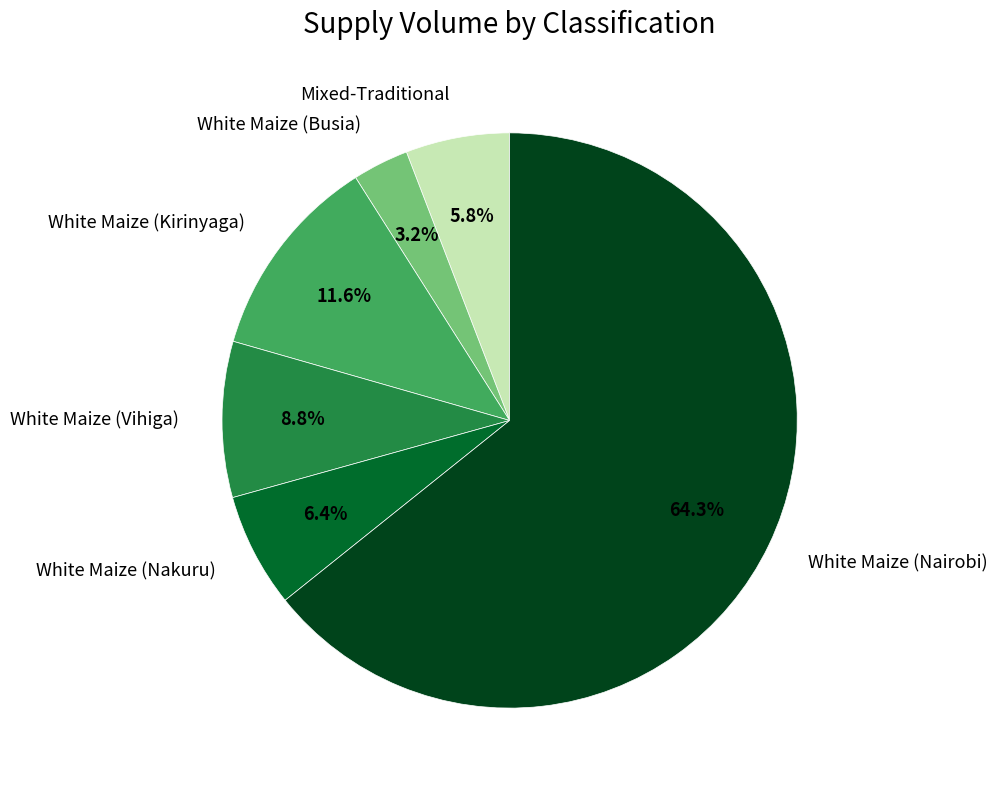

Do White Maize (Nairobi) and White Maize (Kirinyaga) together represent more than half of the pie?

Yes